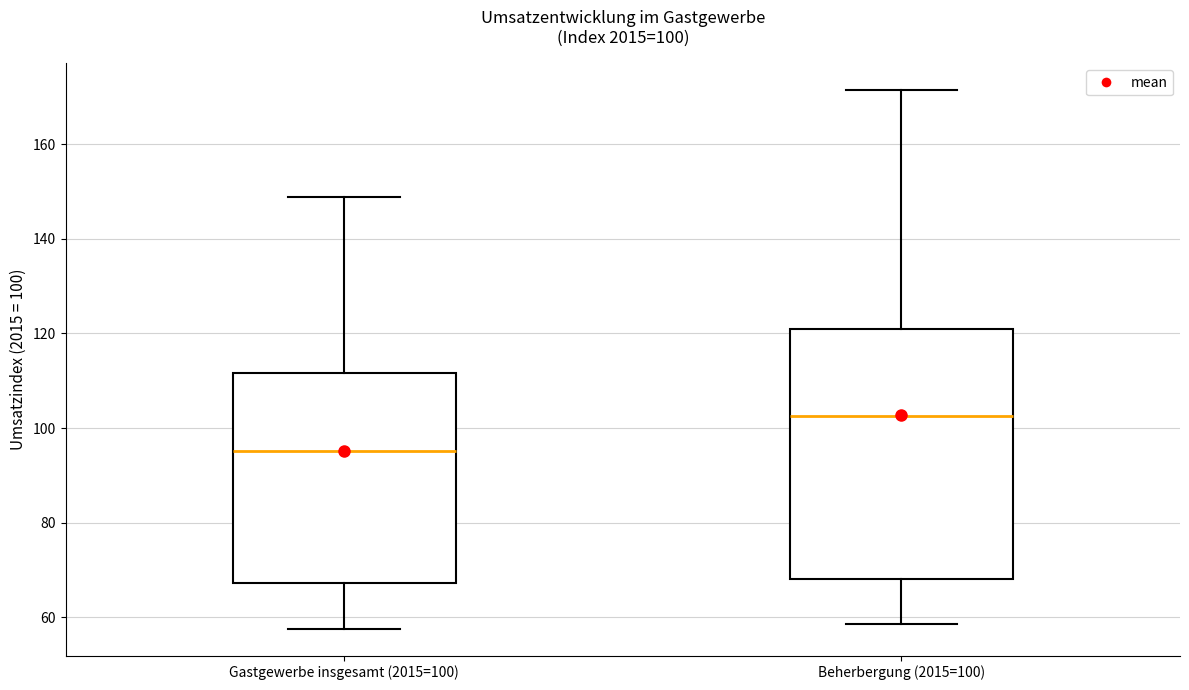

Which box's median line is the lowest?

Gastgewerbe insgesamt (2015=100)